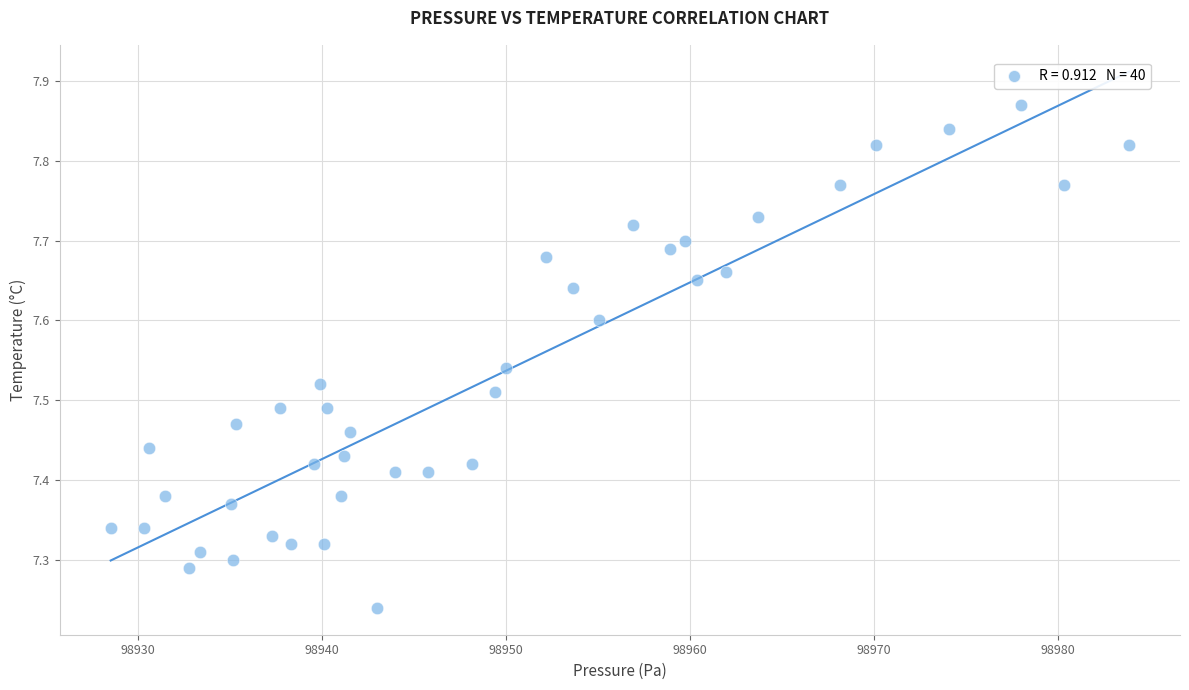

What is the range of Y values (max minus min)?

0.6